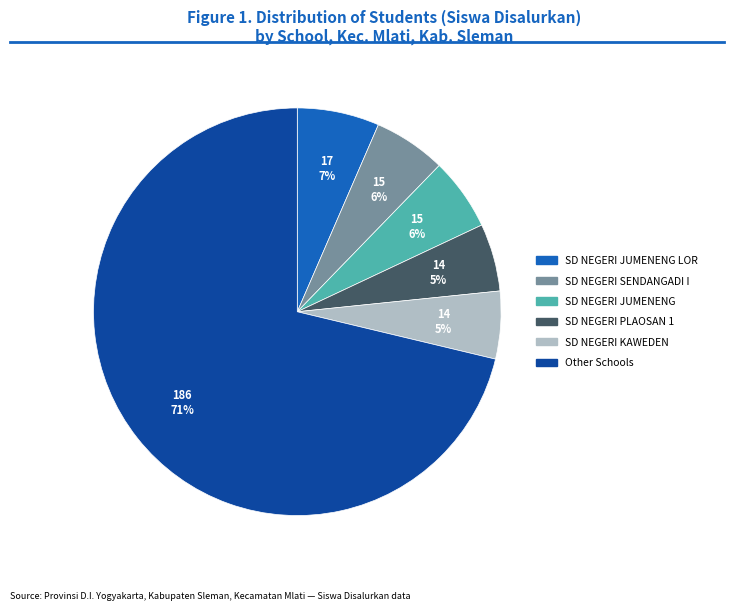

To the nearest percent, what is the difference between the largest and smallest slice percentages?

66%